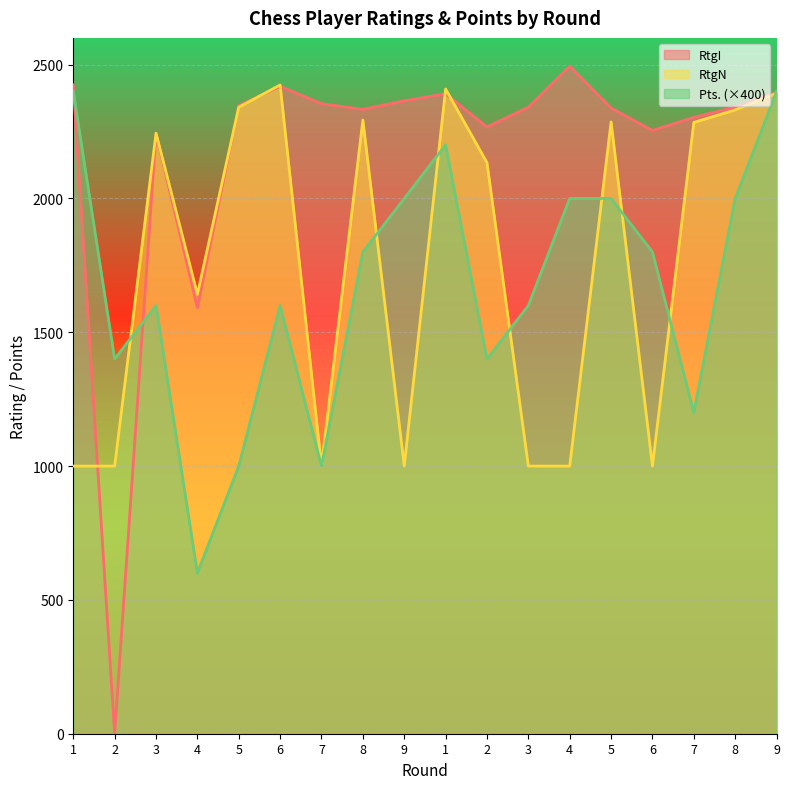

Between 1 and 9, which series saw the biggest shift?

Pts.